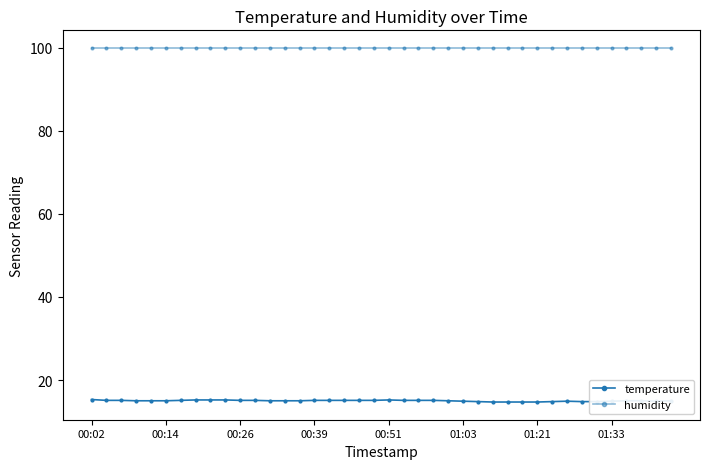

How many categories are shown in the chart?

40